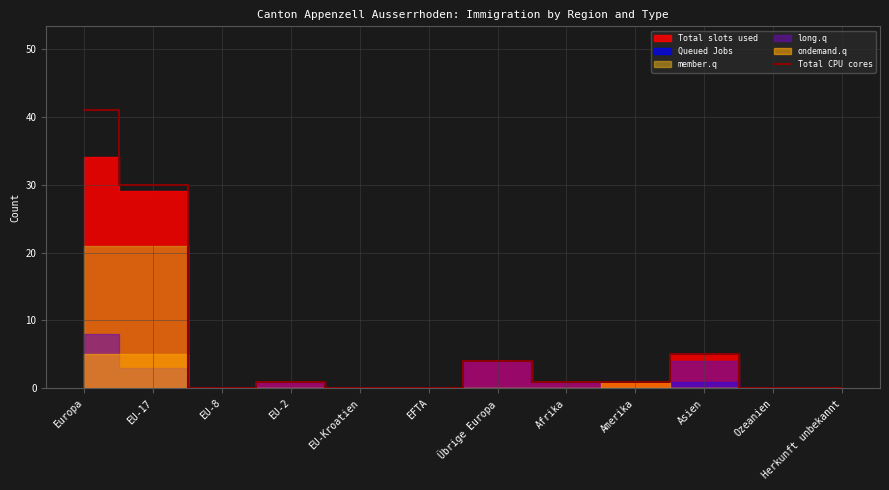

What position from the left is EU-2?

4